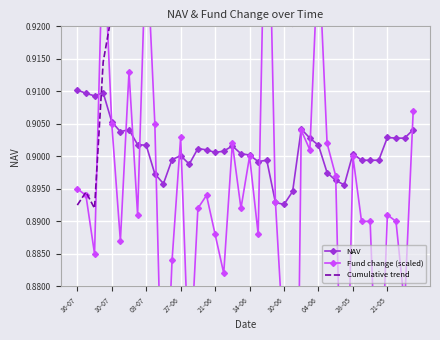

True or false: Cumulative trend has more than 2 interior local peaks.

True